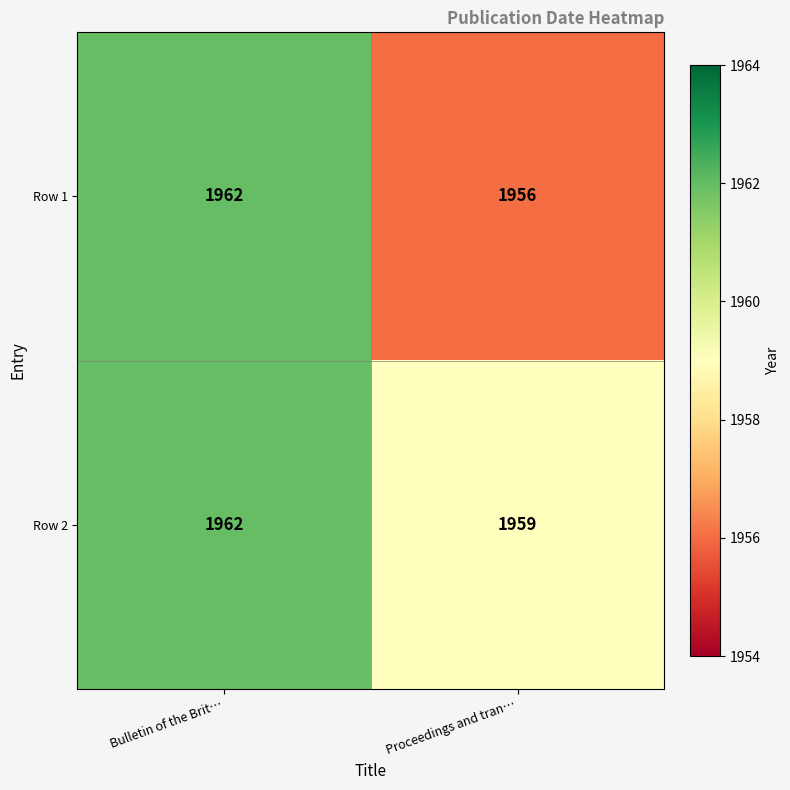

Rank the series by their average value, from highest to lowest.

Row 2, Row 1